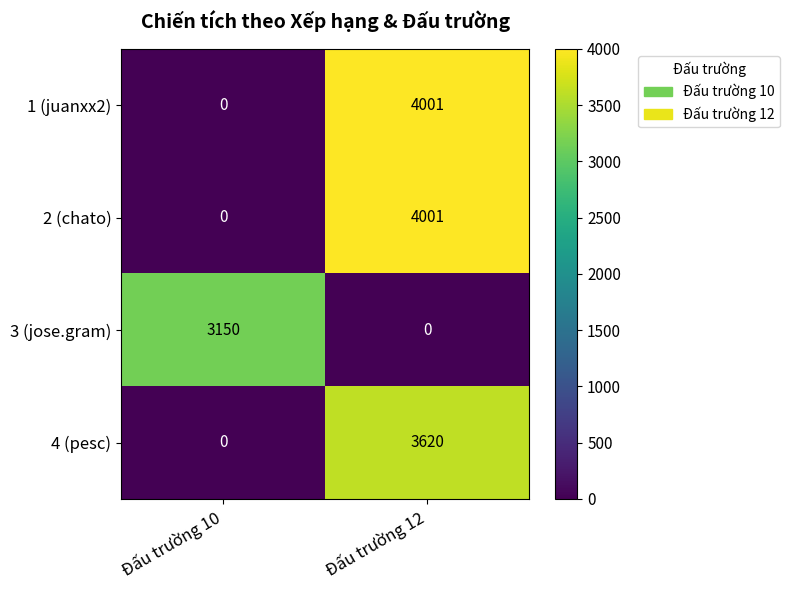

Reading left to right, transcribe all the data shown in this chart.

1 (juanxx2): 0	4001
2 (chato): 0	4001
3 (jose.gram): 3150	0
4 (pesc): 0	3620